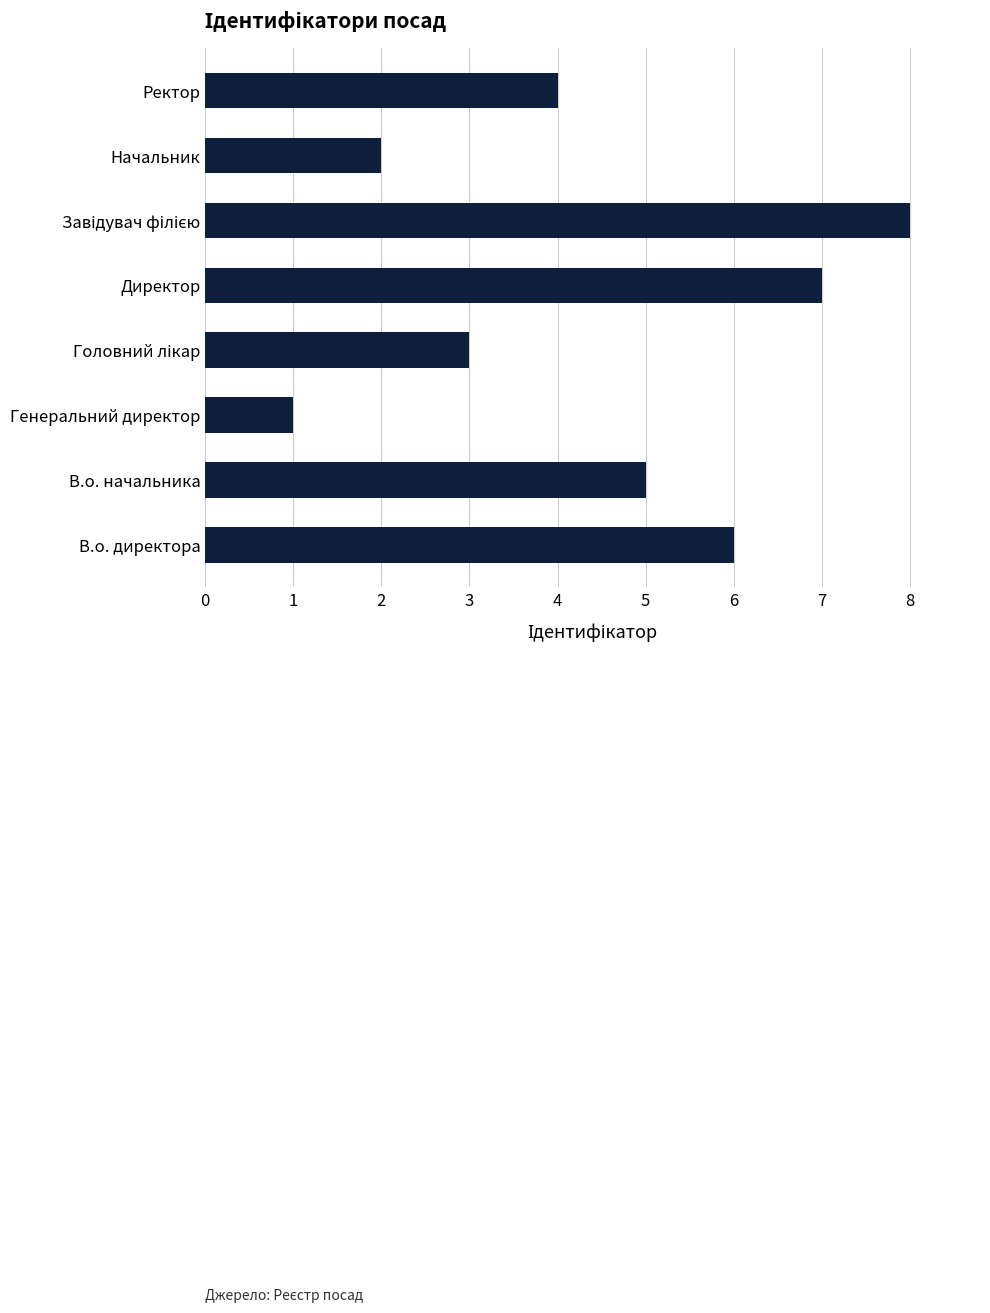

Approximately how many times larger is the value at Ректор compared to В.о. директора?

0.7